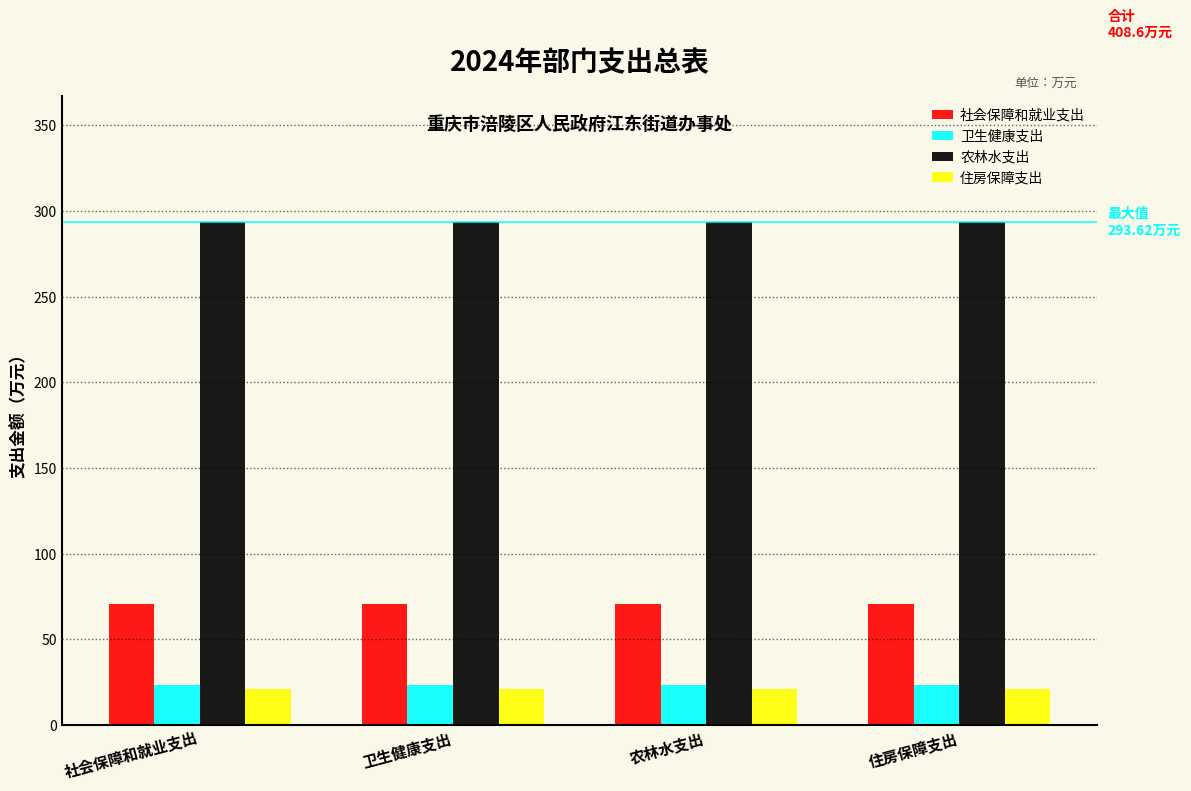

The 农林水支出 series shows 91.7 at 农林水支出. True or false?

False